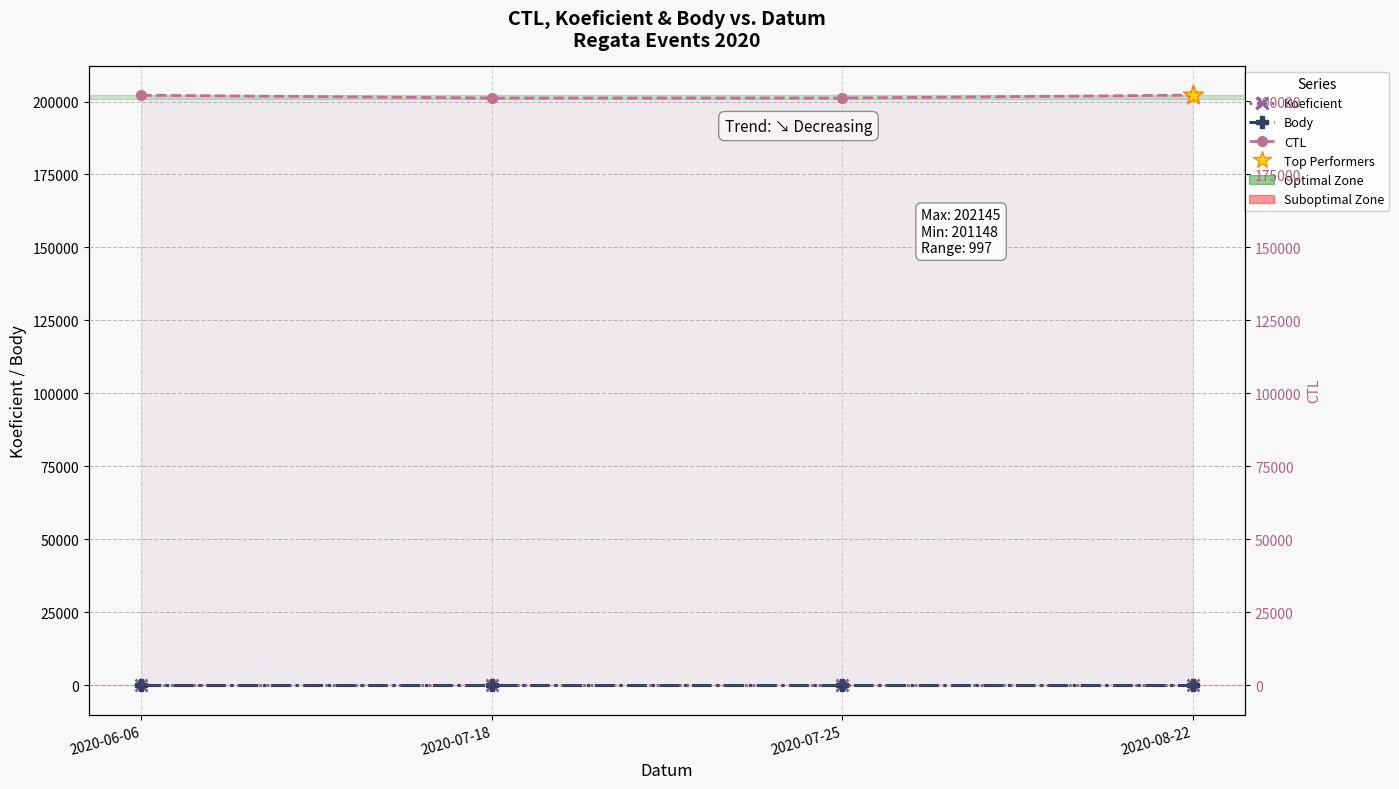

At how many categories does at least one series exceed 116681?

4